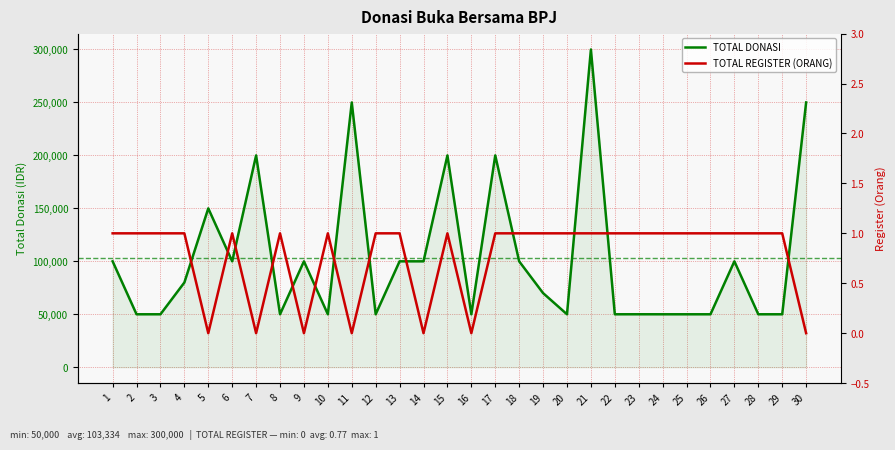

True or false: TOTAL DONASI has a value of 50000 at 10.

True